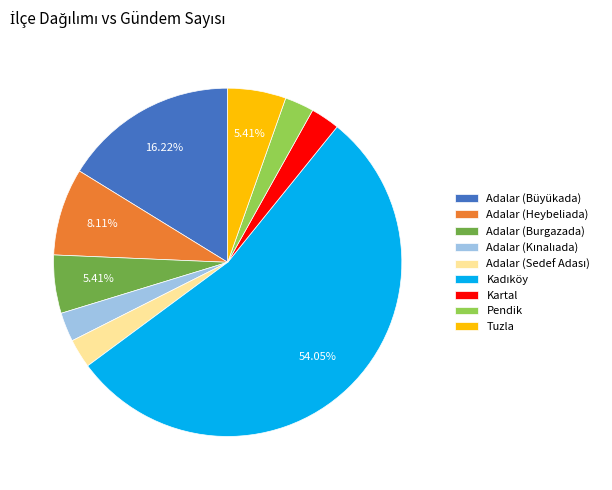

Approximately how many times larger is the value at Kartal compared to Adalar (Heybeliada)?

0.3